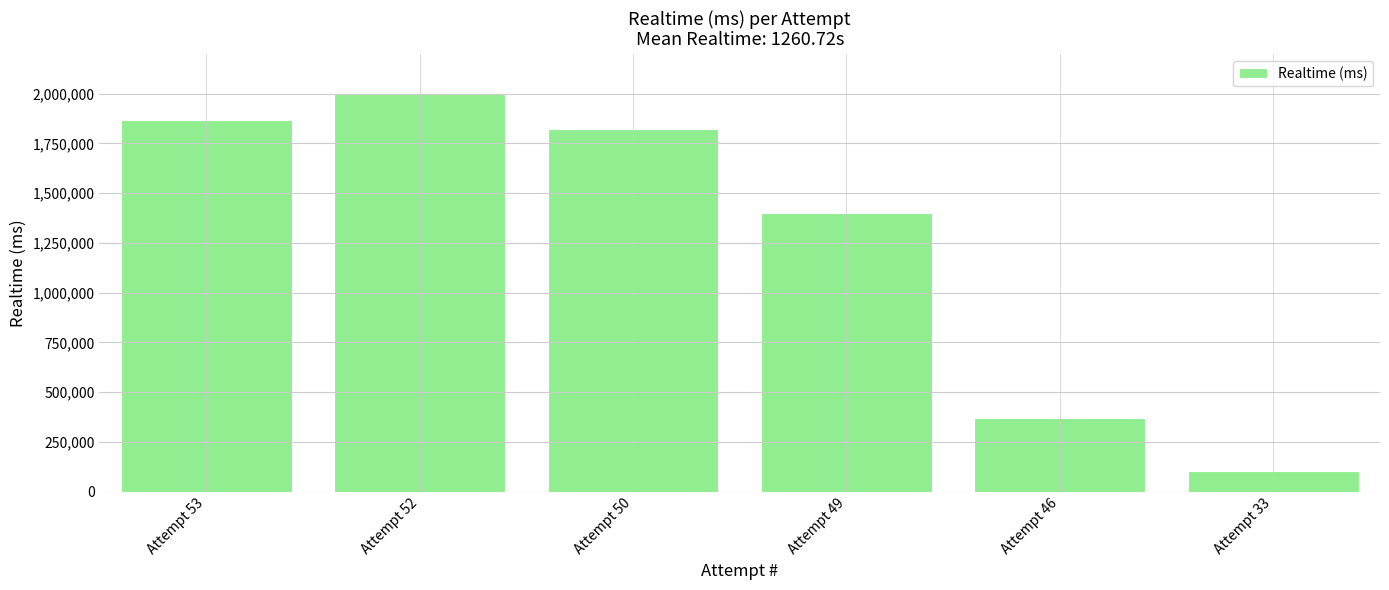

Rank the categories by value from highest to lowest.

Attempt 52, Attempt 53, Attempt 50, Attempt 49, Attempt 46, Attempt 33